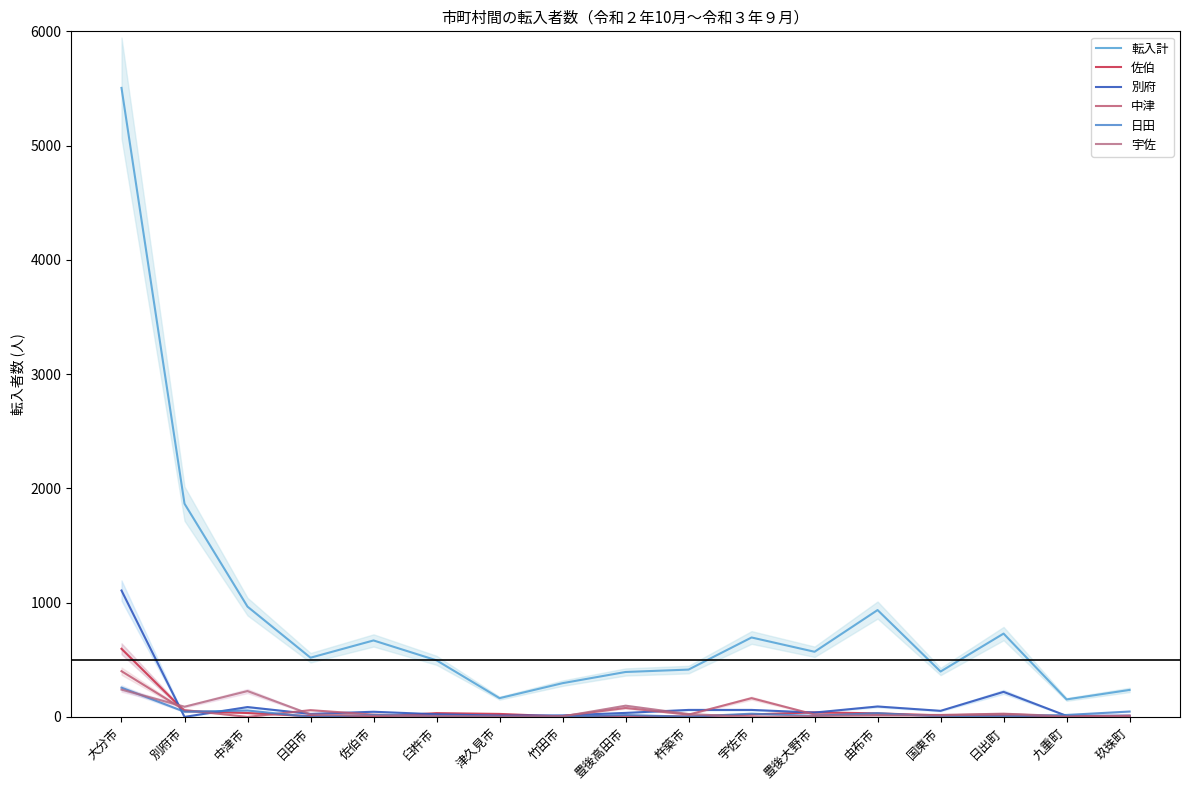

True or false: 宇佐 has more than 1 points higher than both neighbors.

True